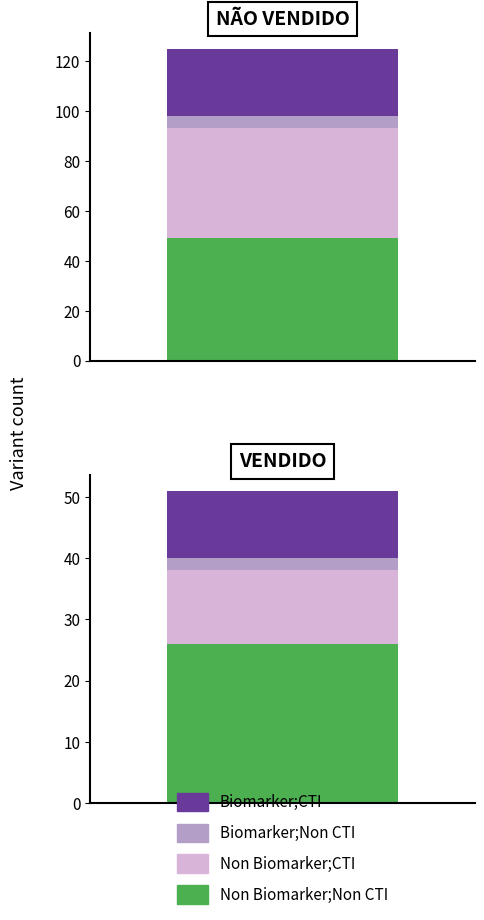

Read the Non Biomarker;Non CTI value at 1, to the nearest 10.

30